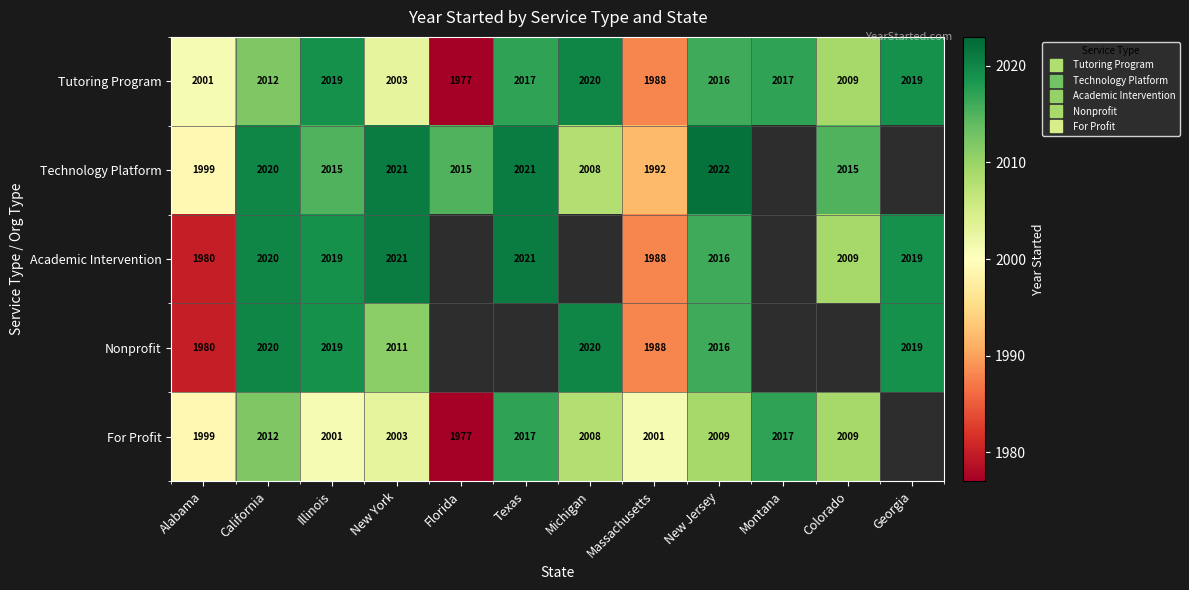

What is the maximum value shown in the chart?

2022.0